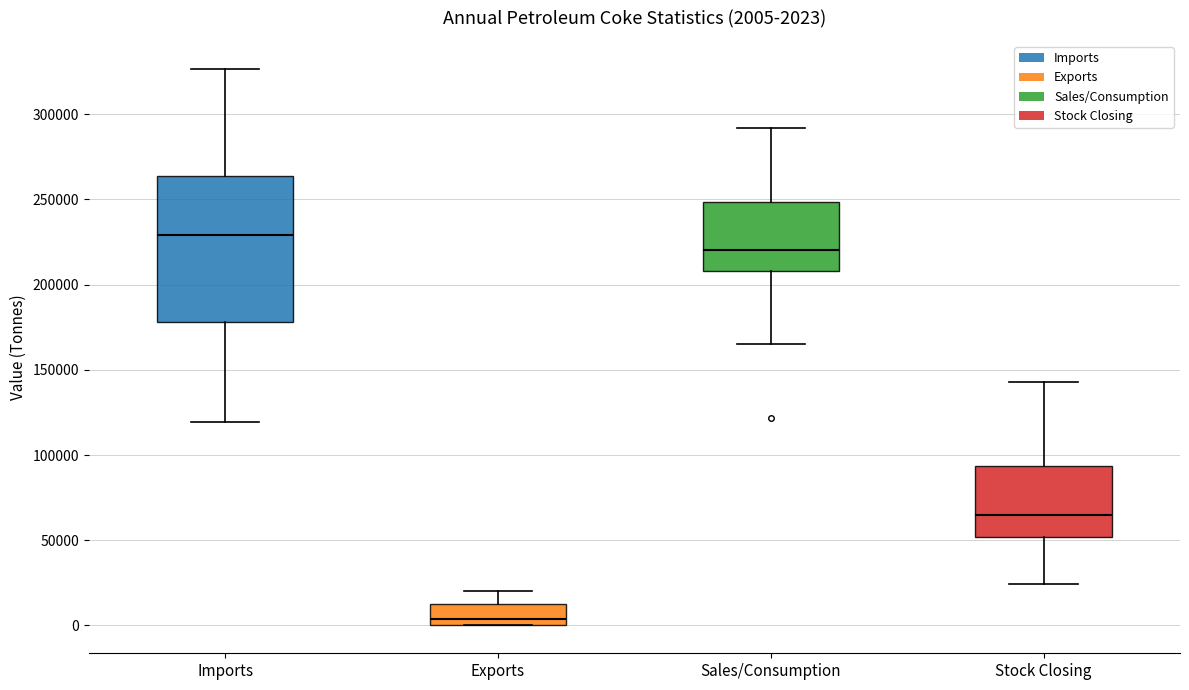

Which box is the tallest, from its lower edge to its upper edge?

Imports